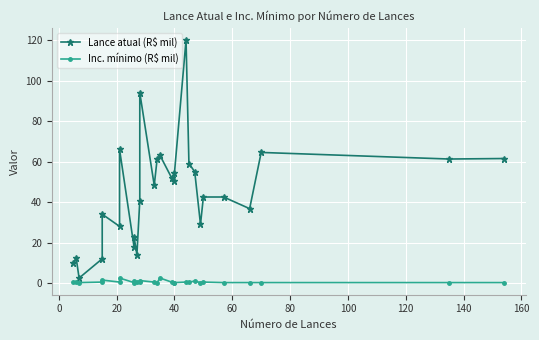

True or false: Lance atual (R$ mil) and Inc. mínimo (R$ mil) cross at least once.

False